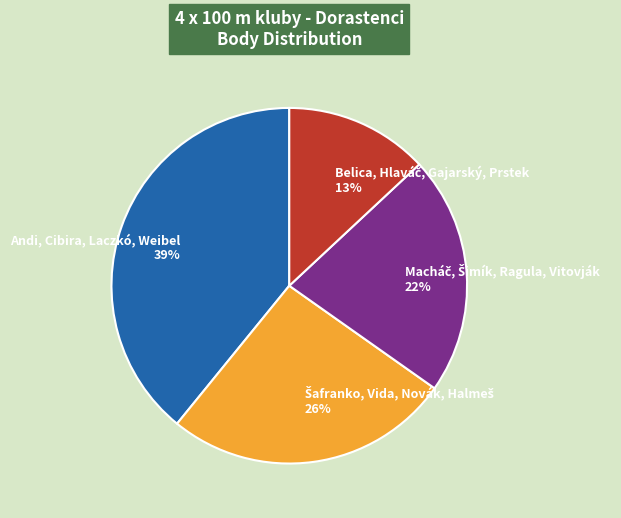

Does any single category account for the majority?

No